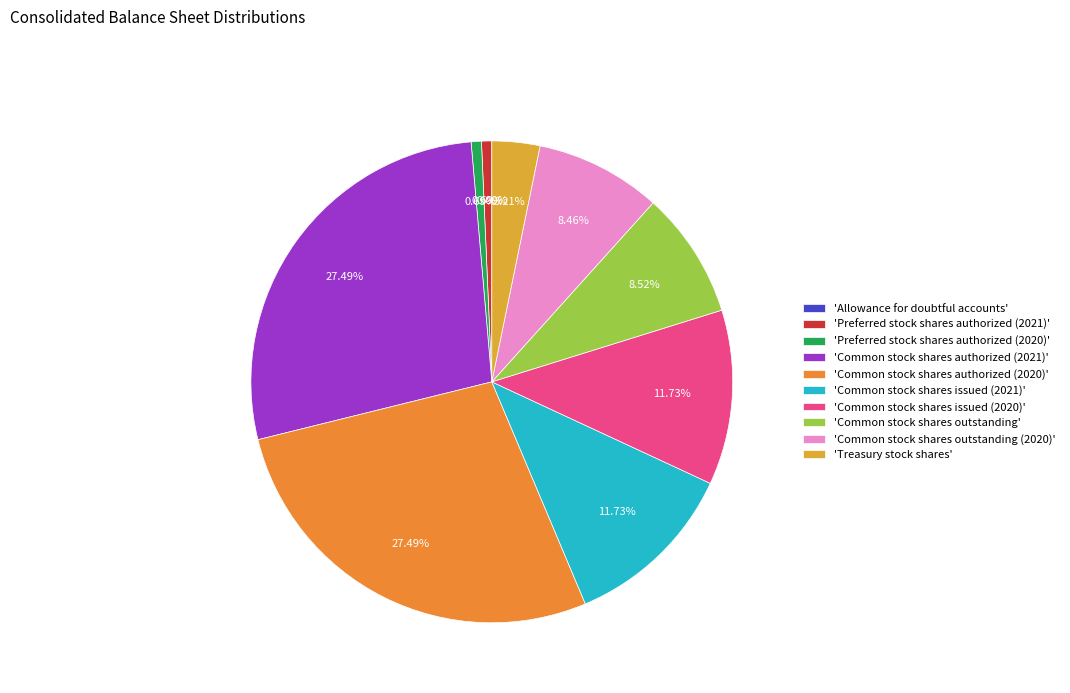

How many slices are in this pie chart?

10